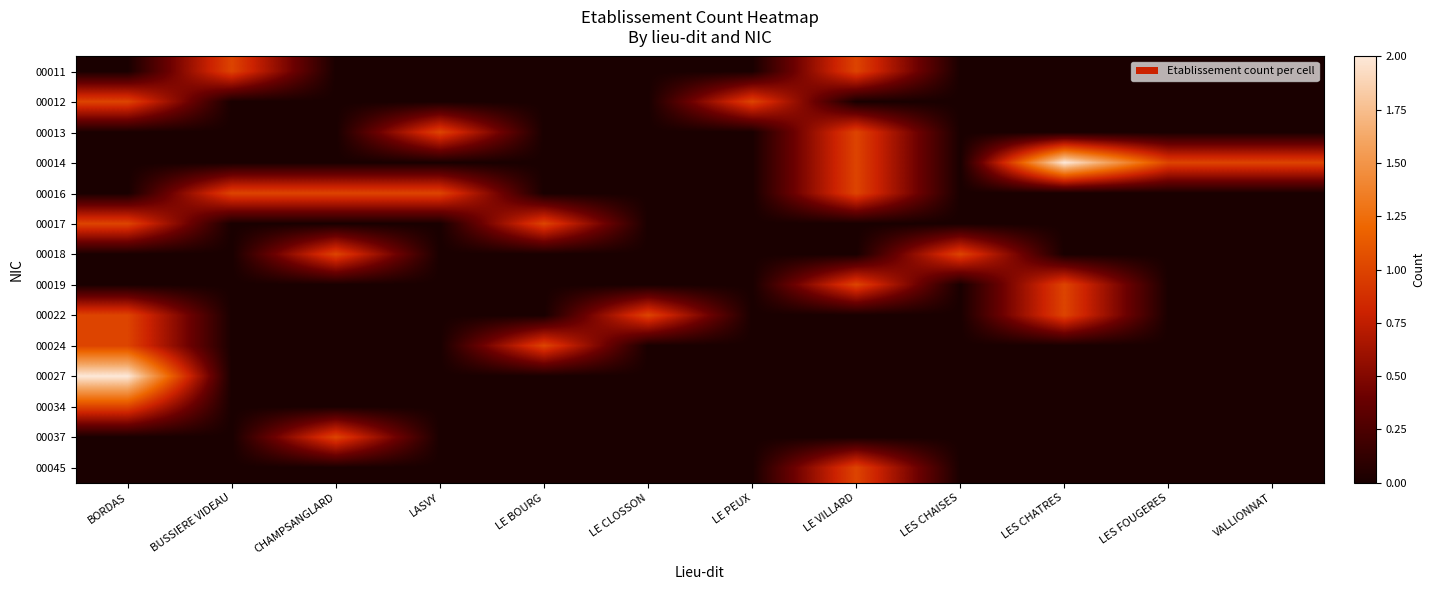

How many categories are shown in the chart?

12